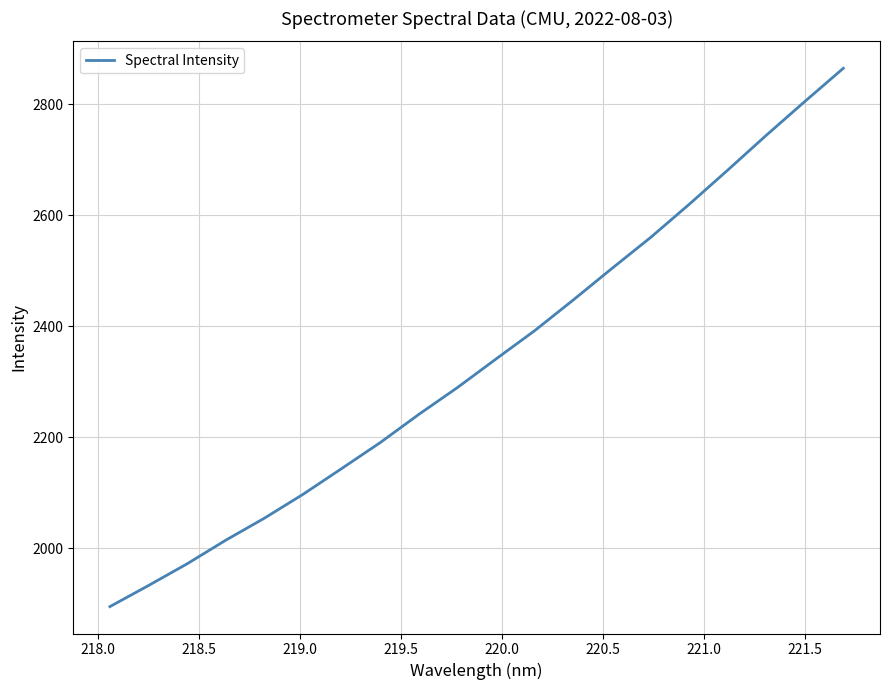

What is the smallest value displayed?

1894.6